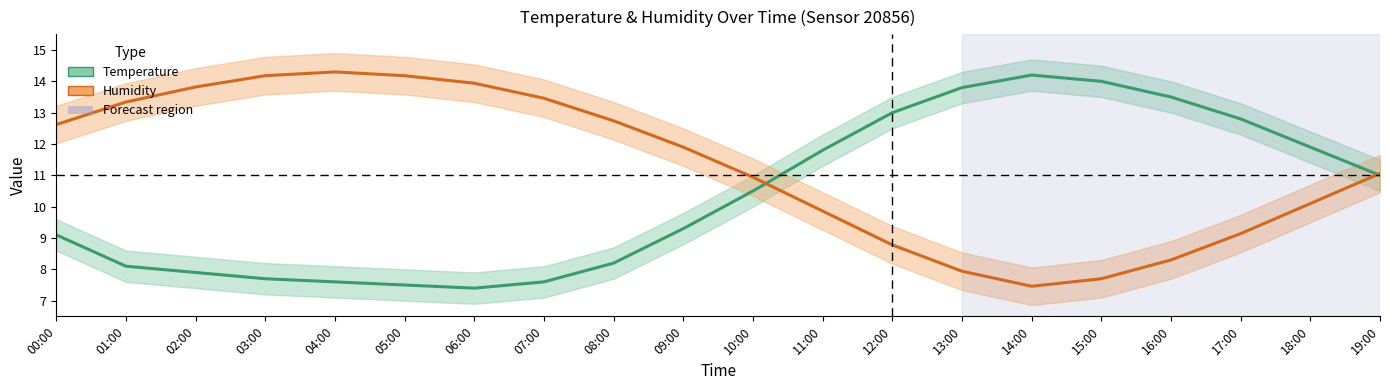

Is it true that Humidity equals 17.6 at 19:00?

False